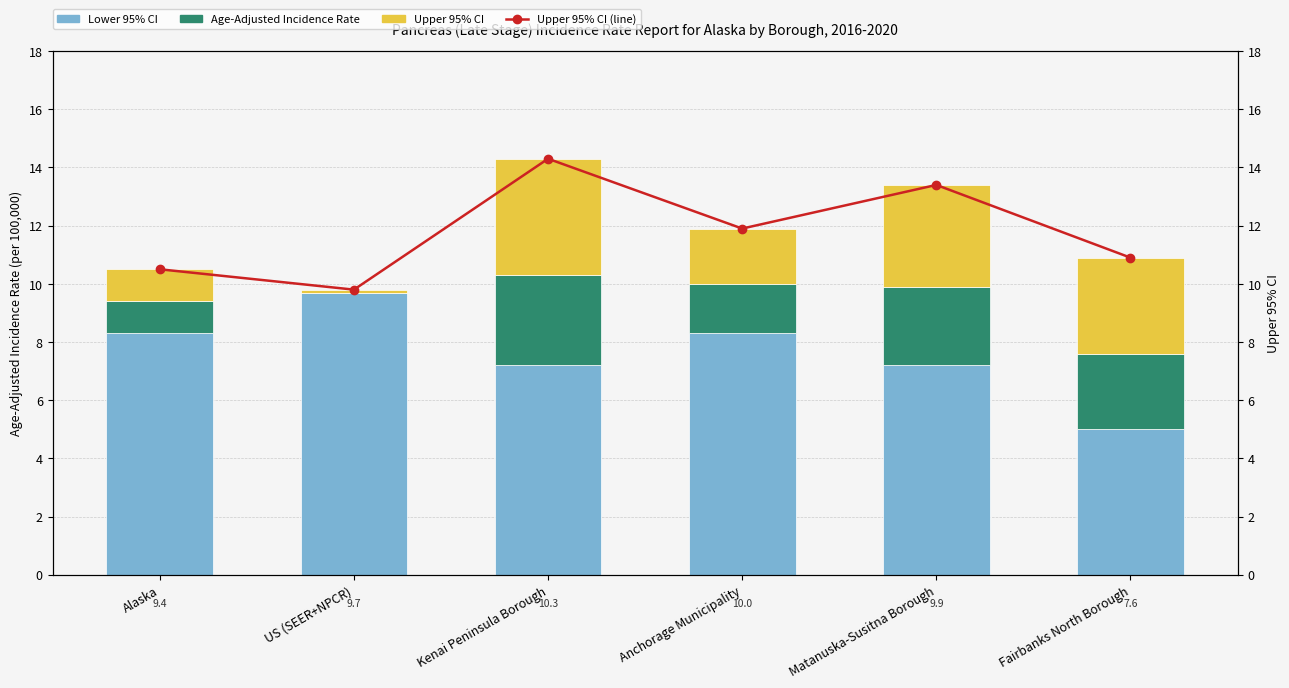

What is the value of the Upper 95% CI bar at the 3rd from the left?

4.0